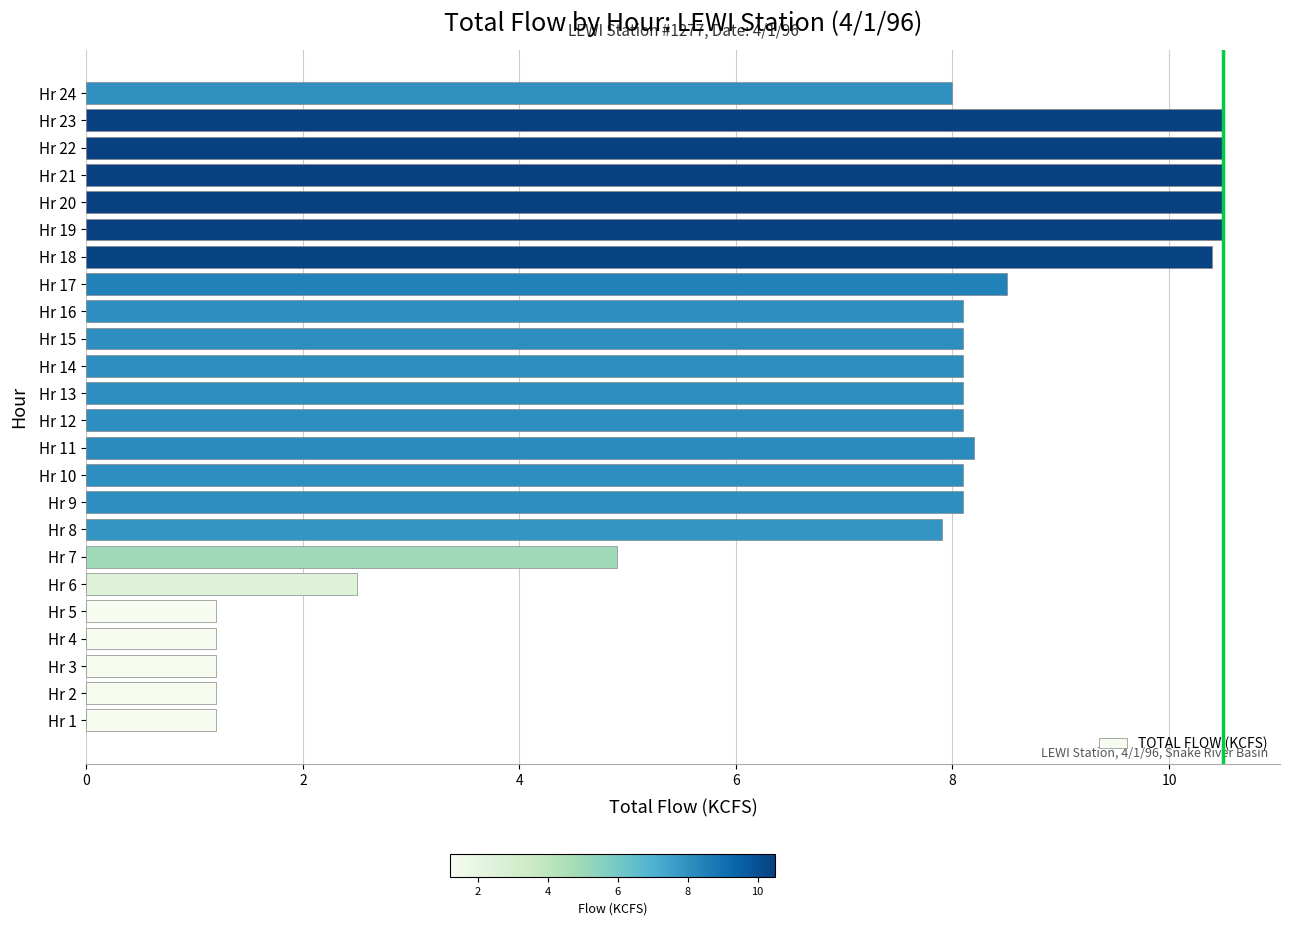

Reading top to bottom, what are all the values shown in this chart?

Hr 24=8.0	Hr 23=10.5	Hr 22=10.5	Hr 21=10.5	Hr 20=10.5	Hr 19=10.5	Hr 18=10.4	Hr 17=8.5	Hr 16=8.1	Hr 15=8.1	Hr 14=8.1	Hr 13=8.1	Hr 12=8.1	Hr 11=8.2	Hr 10=8.1	Hr 9=8.1	Hr 8=7.9	Hr 7=4.9	Hr 6=2.5	Hr 5=1.2	Hr 4=1.2	Hr 3=1.2	Hr 2=1.2	Hr 1=1.2